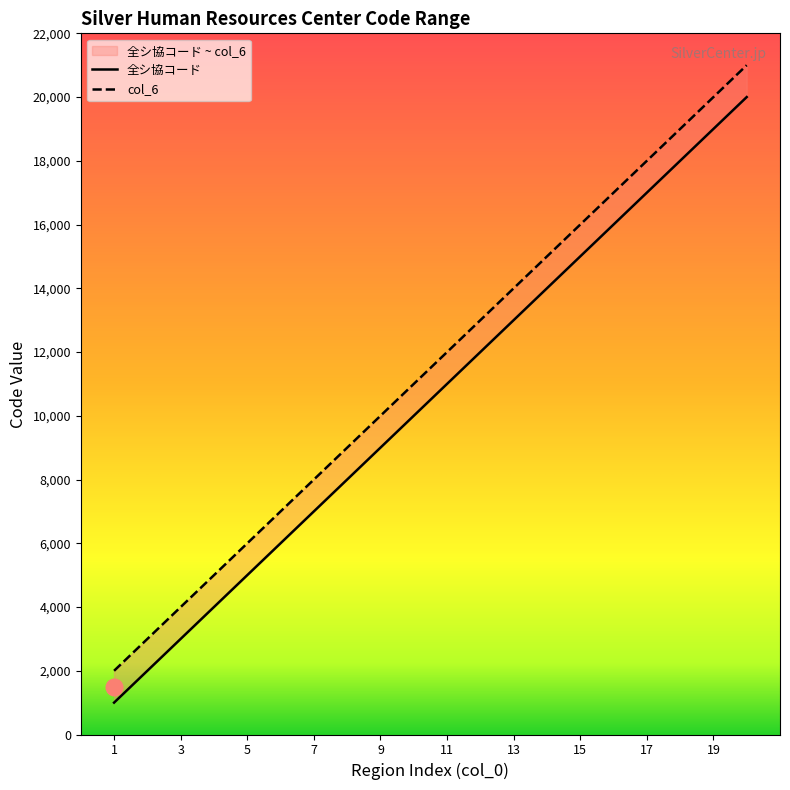

Is it true that col_6 equals 27331 at 15?

False